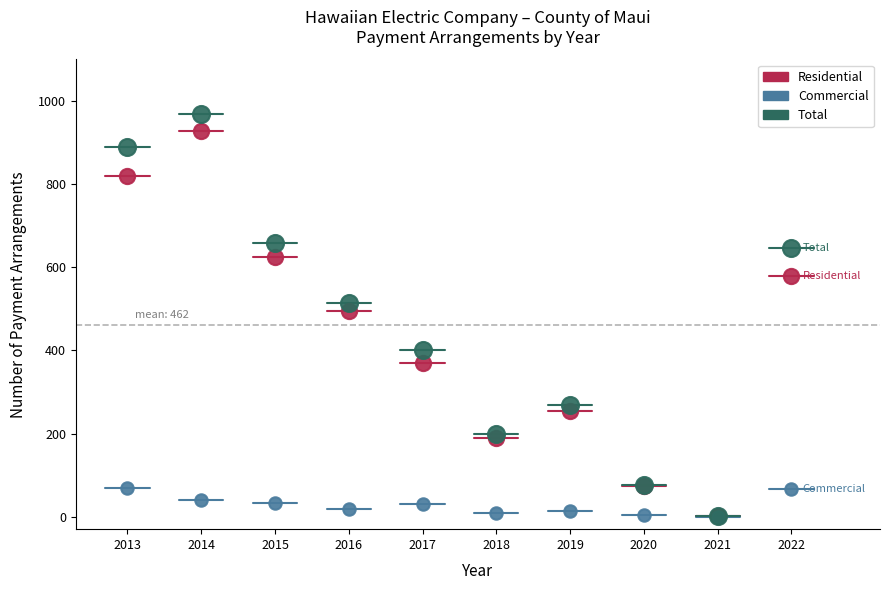

In the Residential series, what Y value is closest to 465?

494